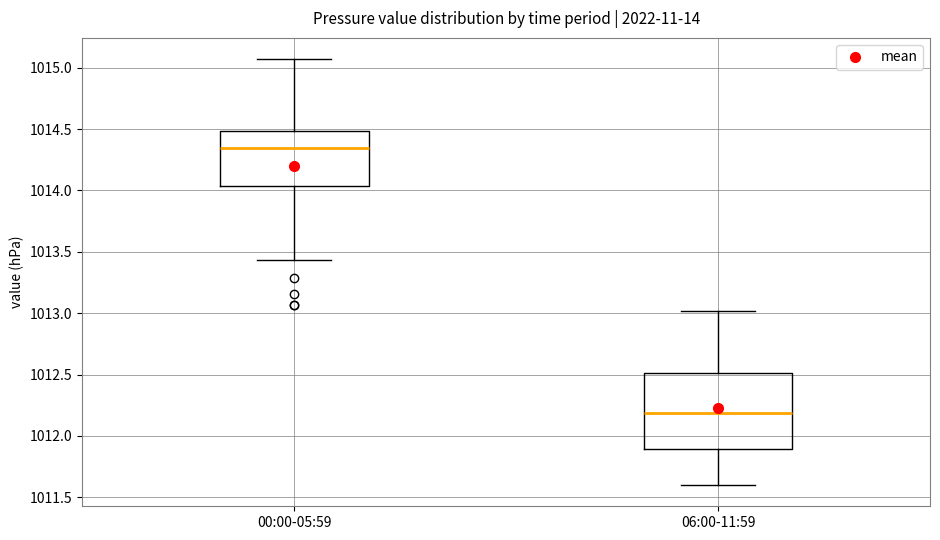

Reading left to right, transcribe this box plot: for each box, give where its median line is, the range the box spans, and where its two whiskers end, as read against the y-axis. The values are not printed on the chart, so give them approximately, as read against the axis.

00:00-05:59: median 1014.35, box 1014.05 to 1014.50, whiskers 1013.45 to 1015.05
06:00-11:59: median 1012.20, box 1011.90 to 1012.50, whiskers 1011.60 to 1013.00